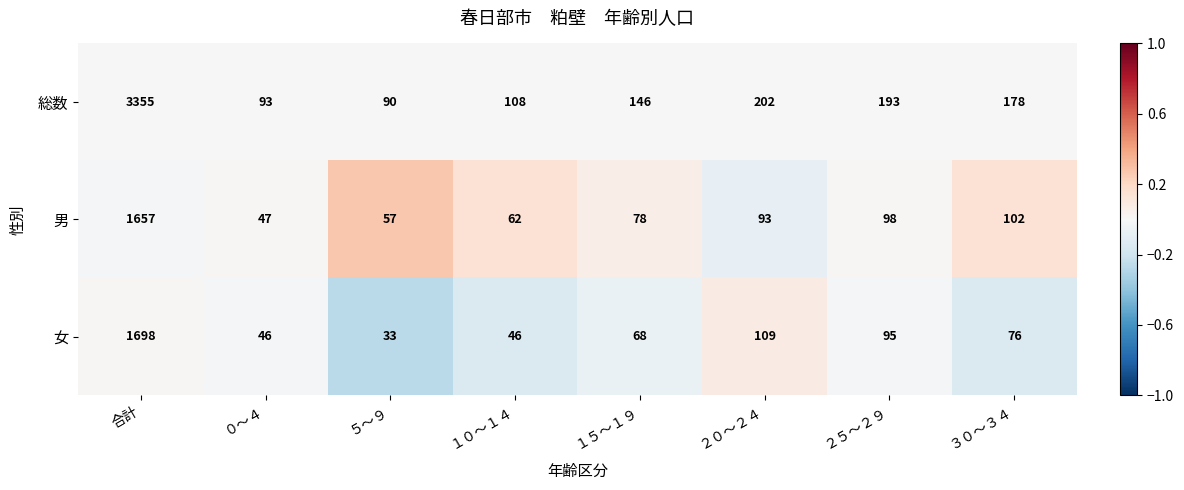

How many data points does each series have?

8